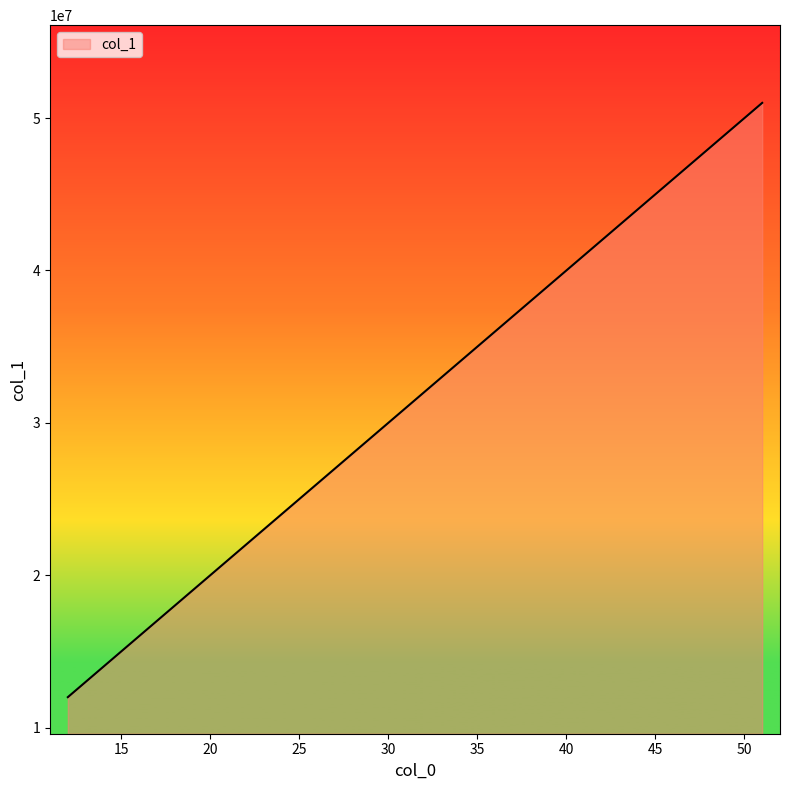

What is the difference between the maximum and minimum values?

39000000